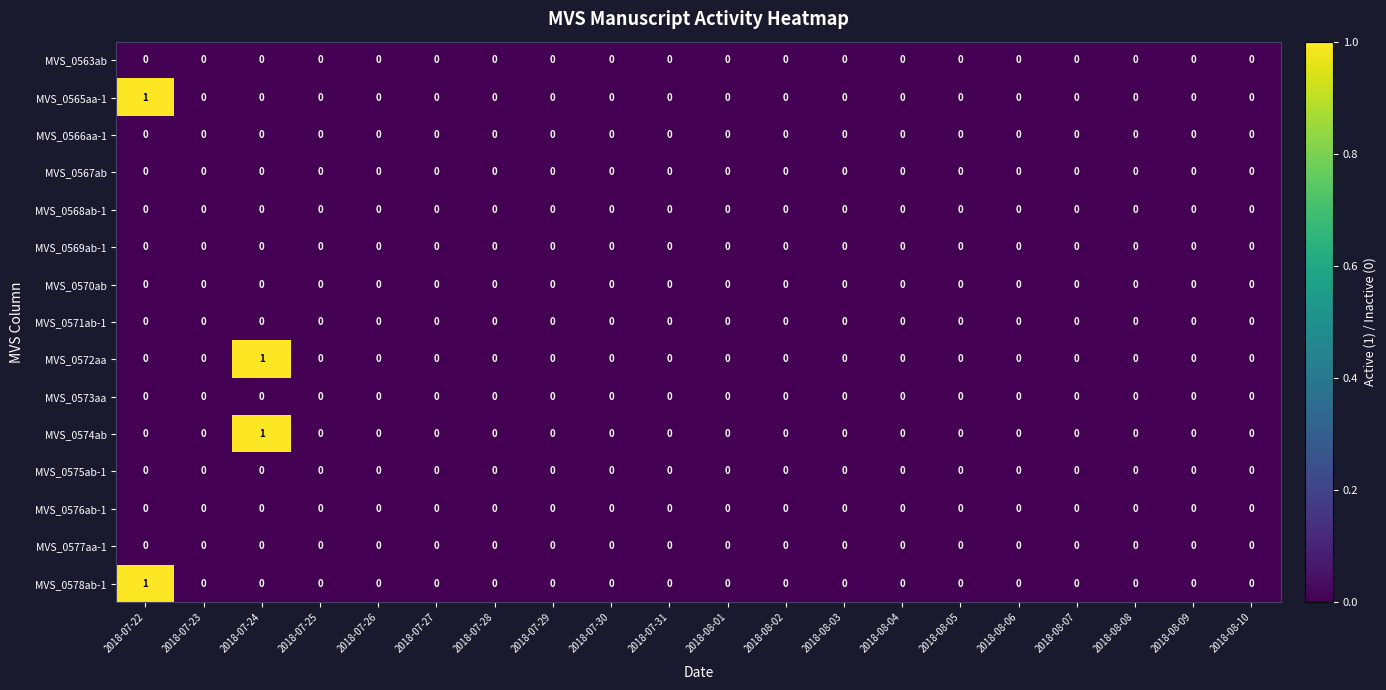

How many distinct data groups are displayed?

15